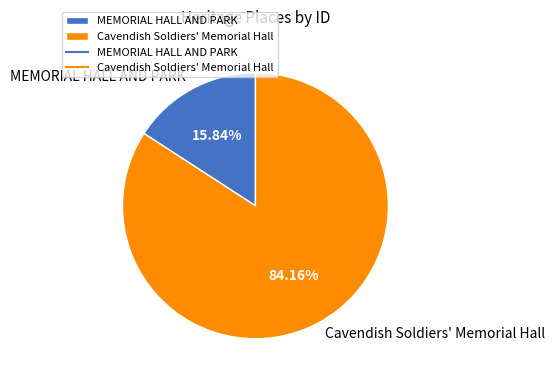

What percentage is the Cavendish Soldiers' Memorial Hall slice, to the nearest percent?

84%